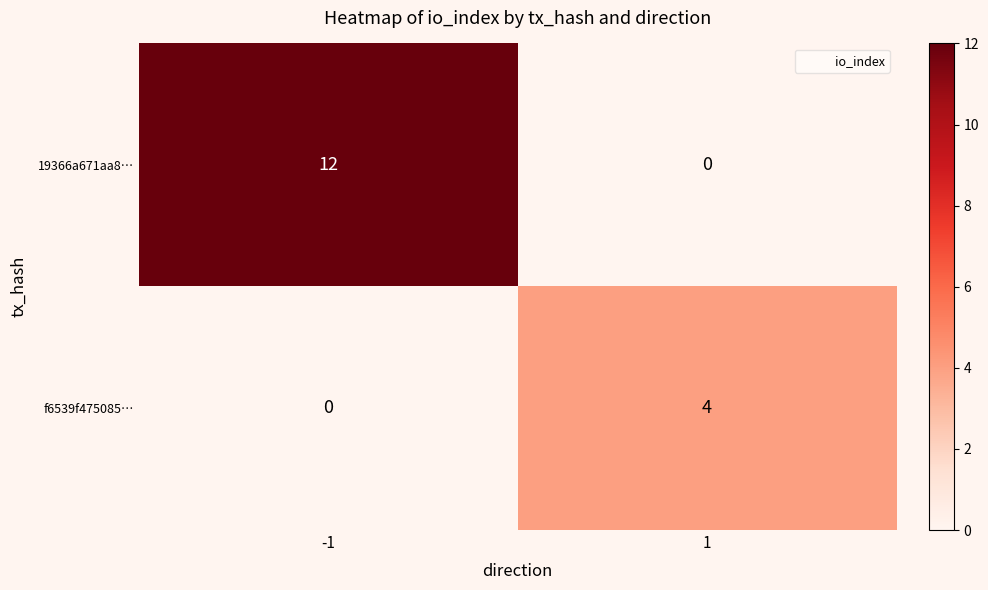

What is the difference between the highest and lowest values at -1?

12